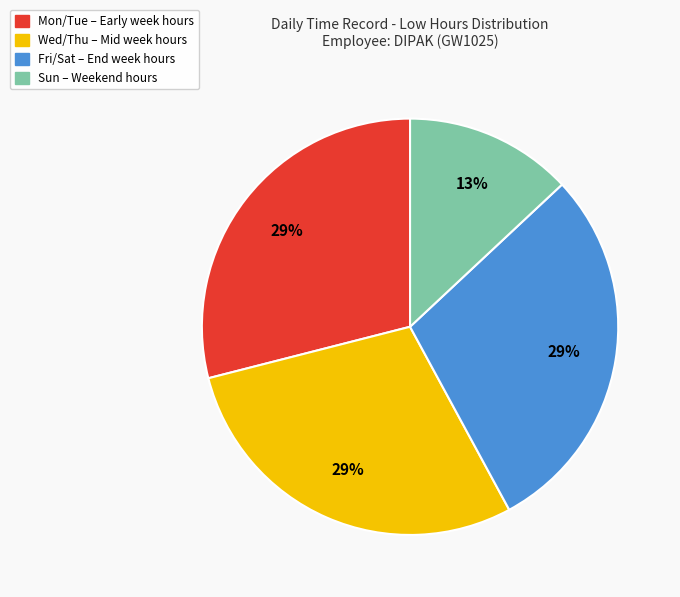

To the nearest percent, what is the average slice percentage?

25%